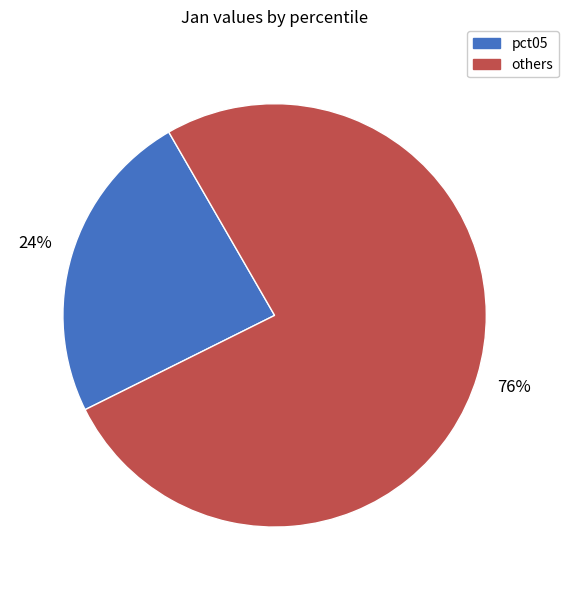

To the nearest percent, what is the difference between the largest and smallest slice percentages?

52%